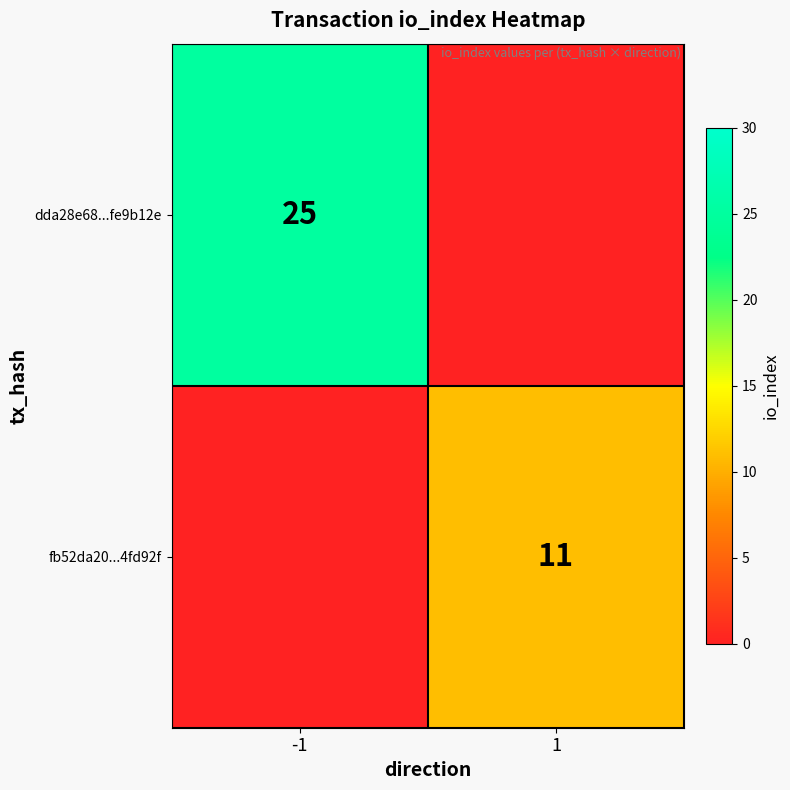

What is the total value across all series at 1?

11